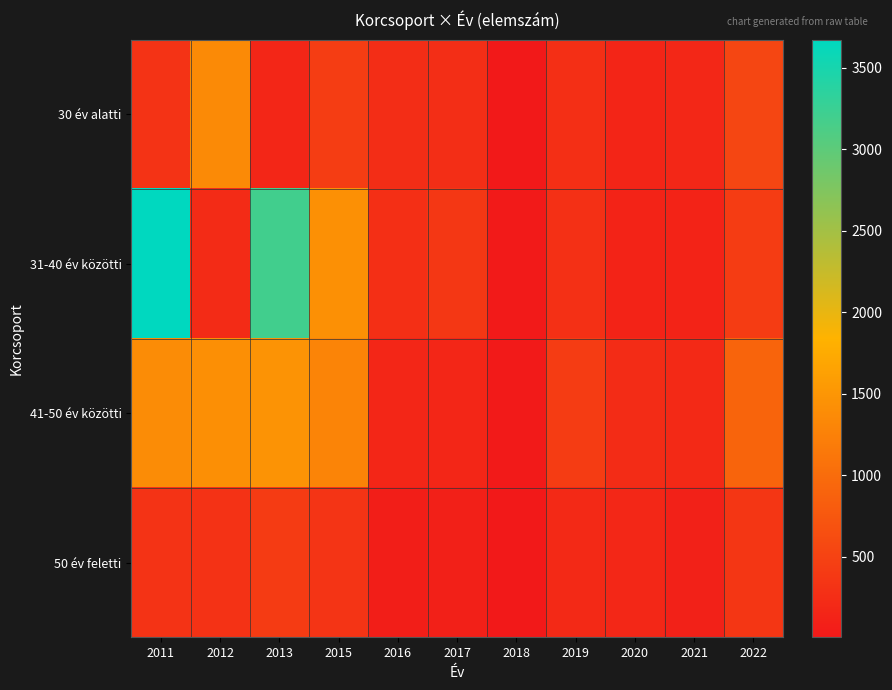

How many series are shown in this chart?

4